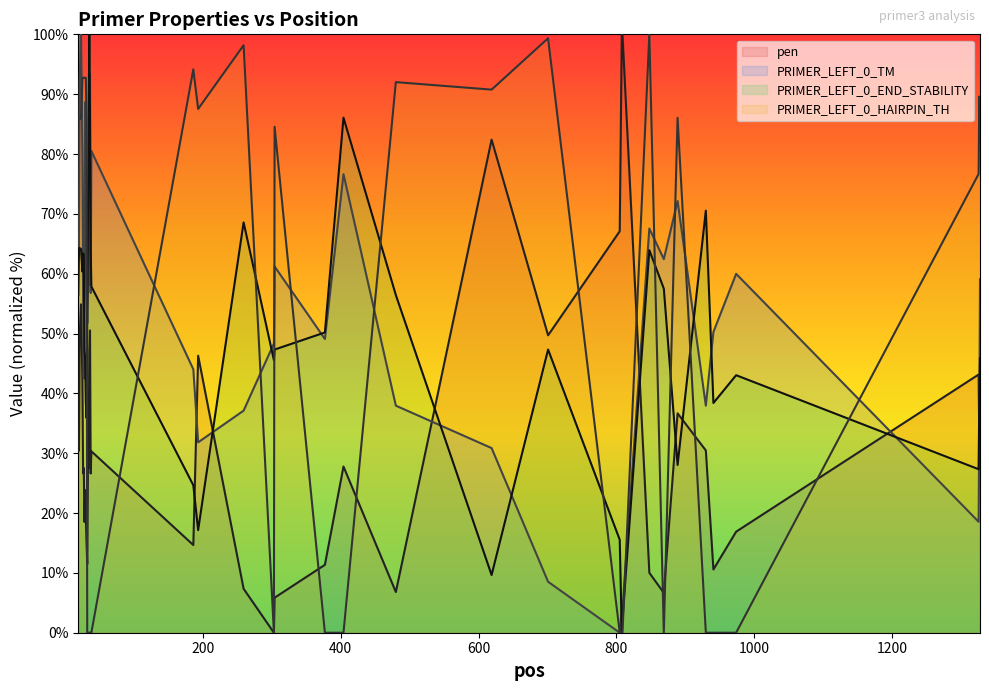

At which label is PRIMER_LEFT_0_HAIRPIN_TH closest to 50?

1326